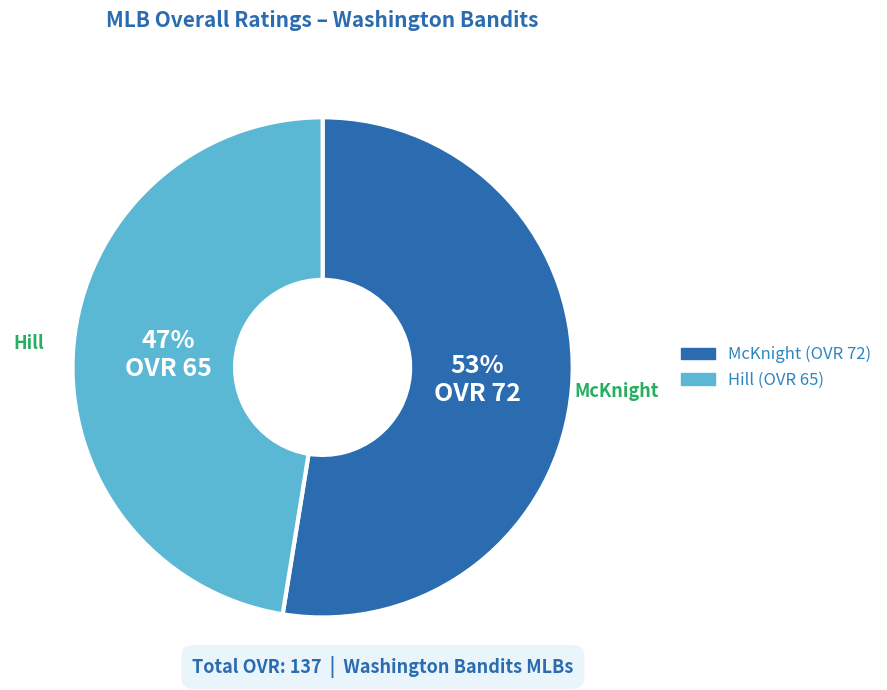

Combined, do McKnight and Hill account for over 50%?

Yes